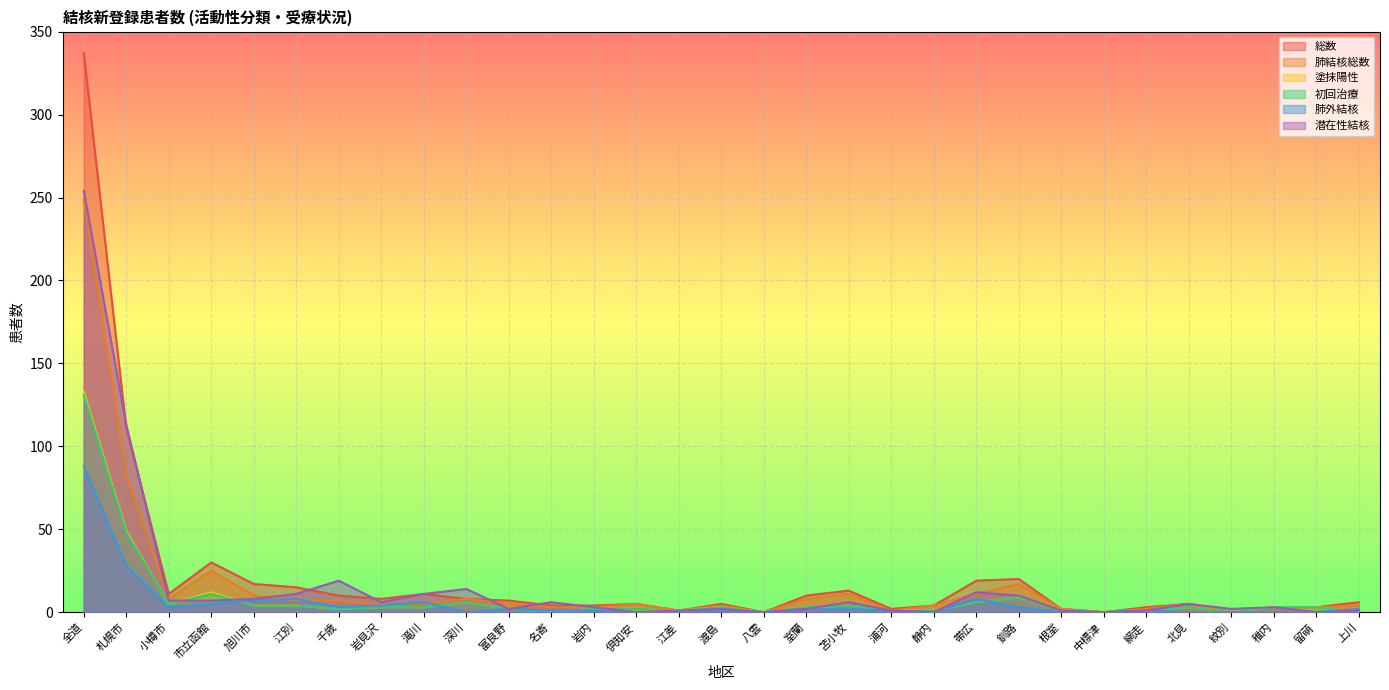

Where is 初回治療 nearest to the value 65?

札幌市